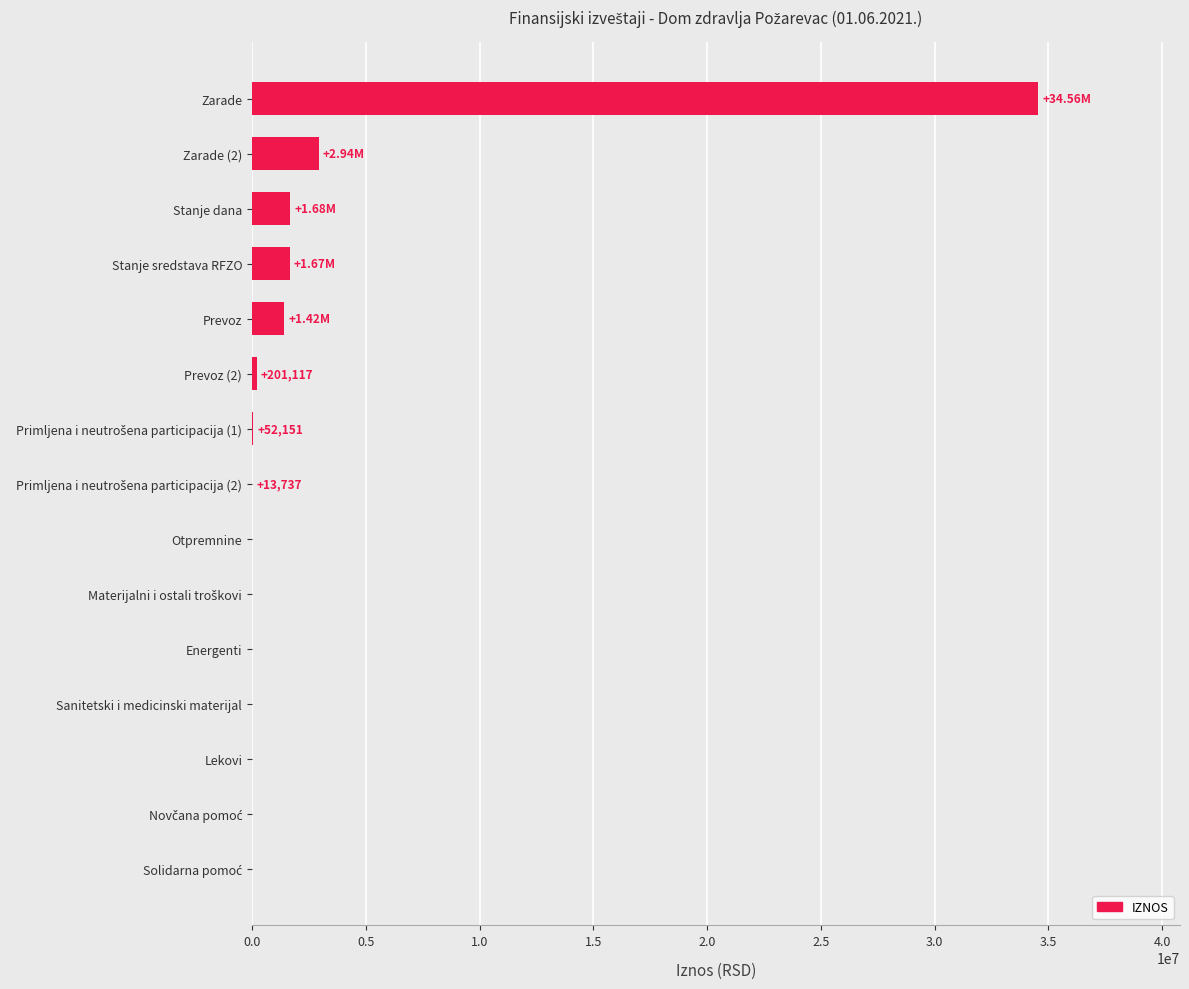

How many values exceed 13737?

8